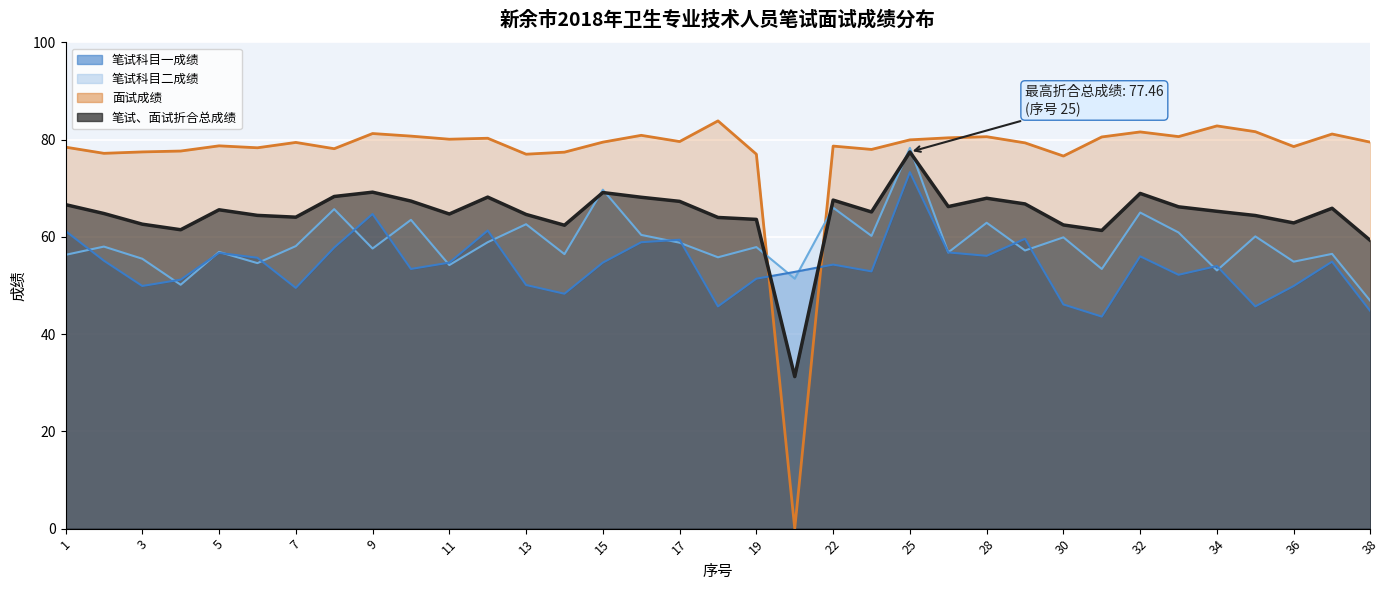

What is the sum of the 笔试科目二成绩 values at 37 and 7?

114.6